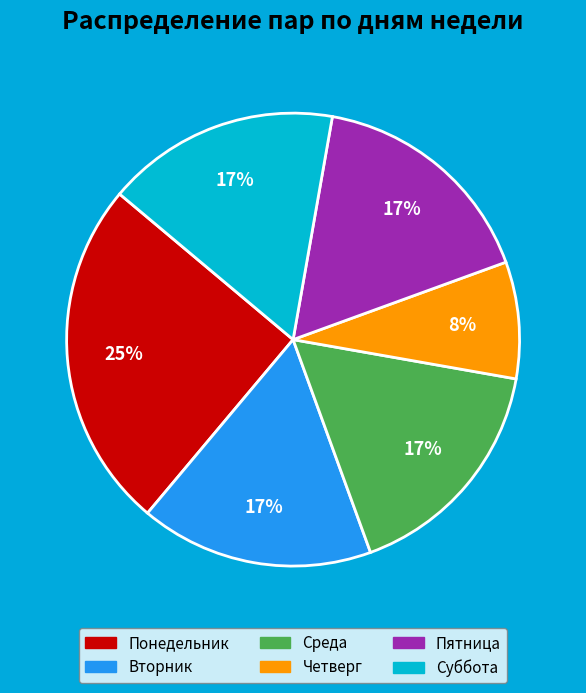

Which category has the smallest portion of the pie?

Четверг